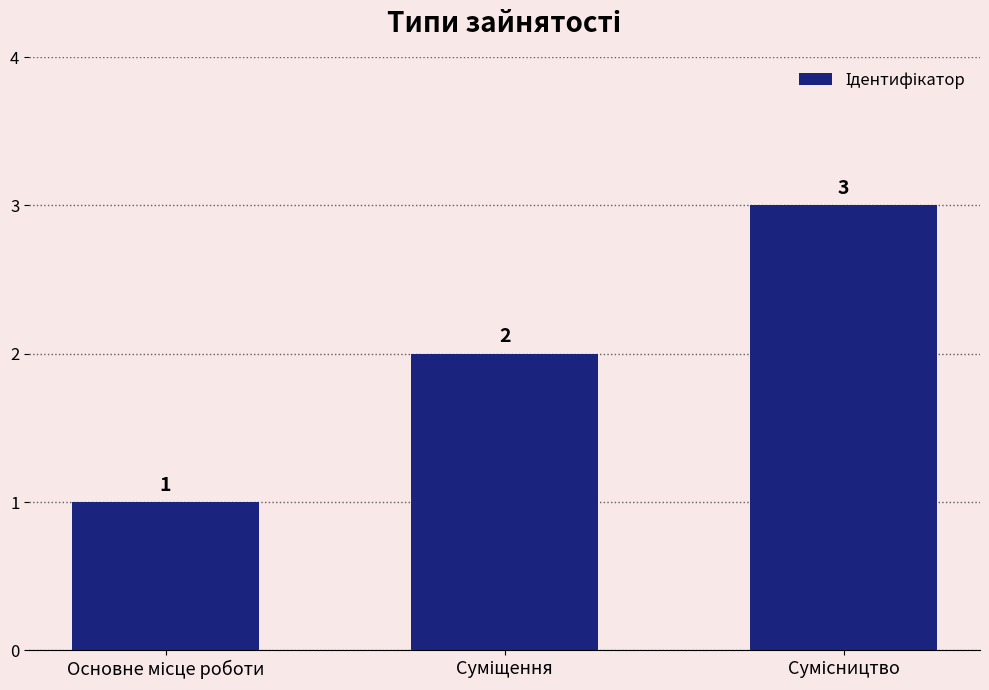

What is the value of the 2nd bar from the left?

2